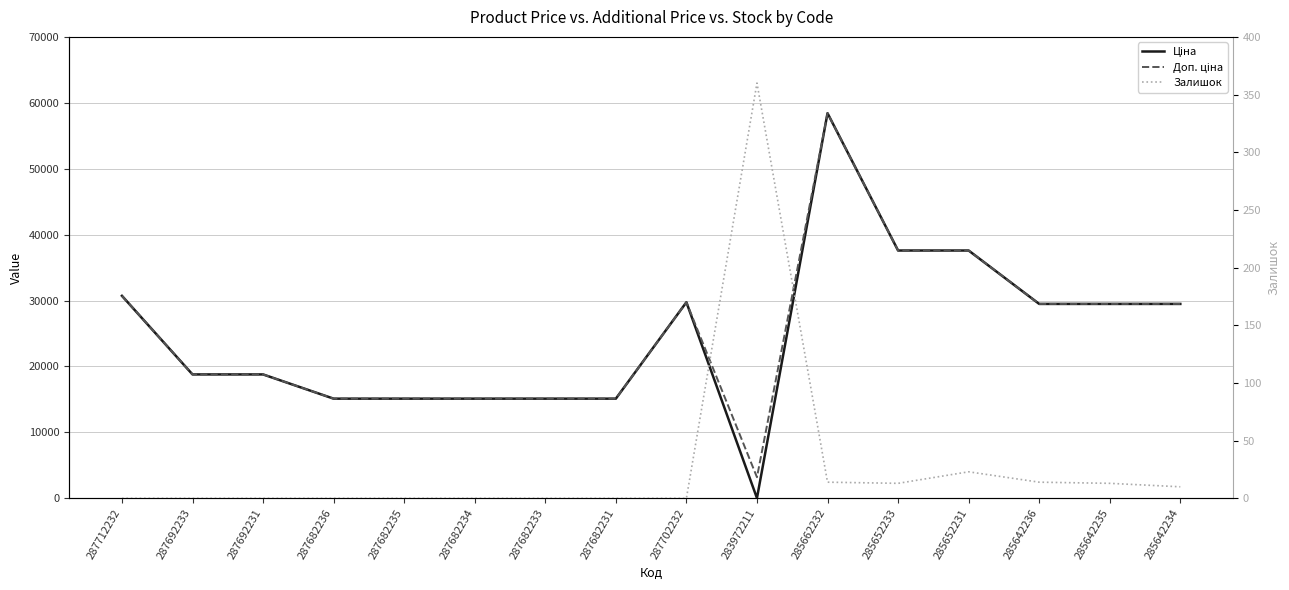

At which label is Доп. ціна closest to 30815?

287712232